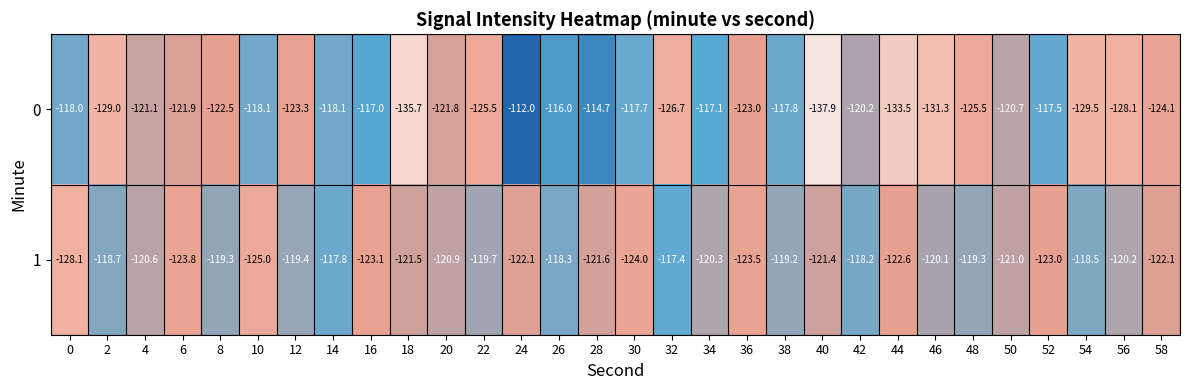

What is the difference between the 1 values at 28 and 8?

2.3